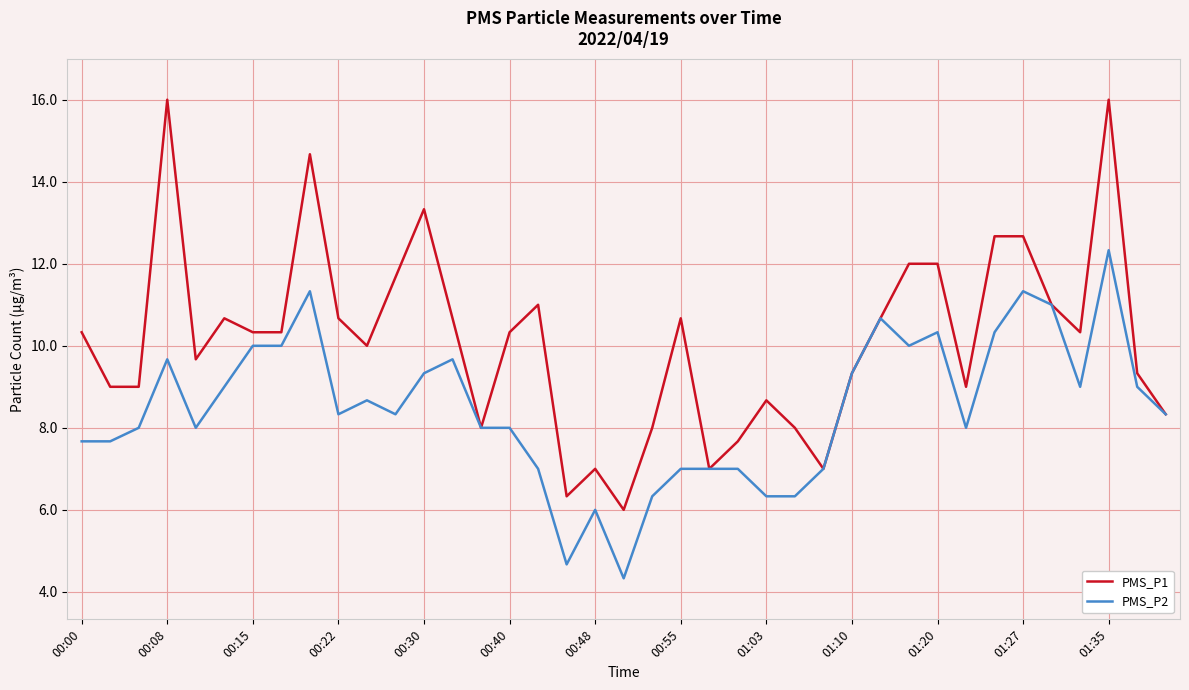

List the series in order of their peak value, highest first.

PMS_P1, PMS_P2